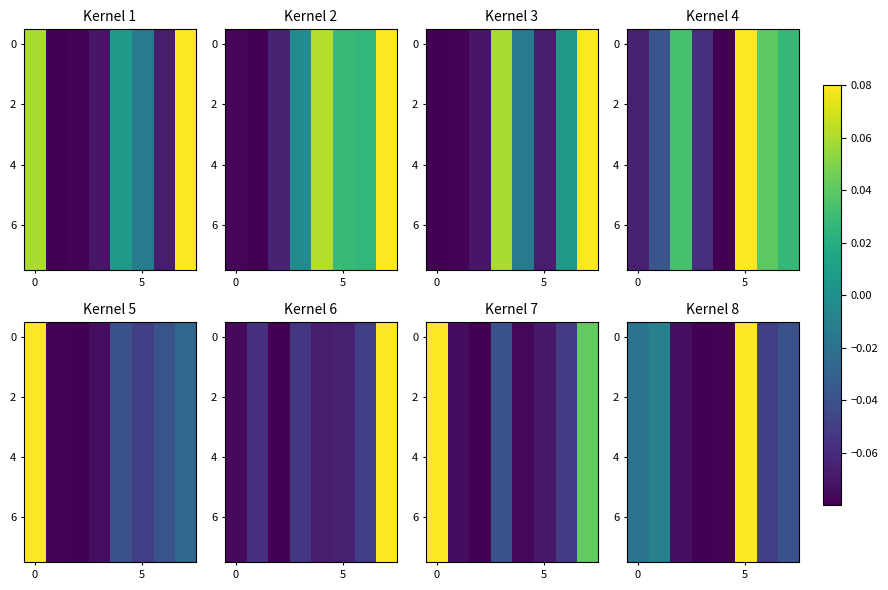

The 2 series shows 0.1 at 5. True or false?

True